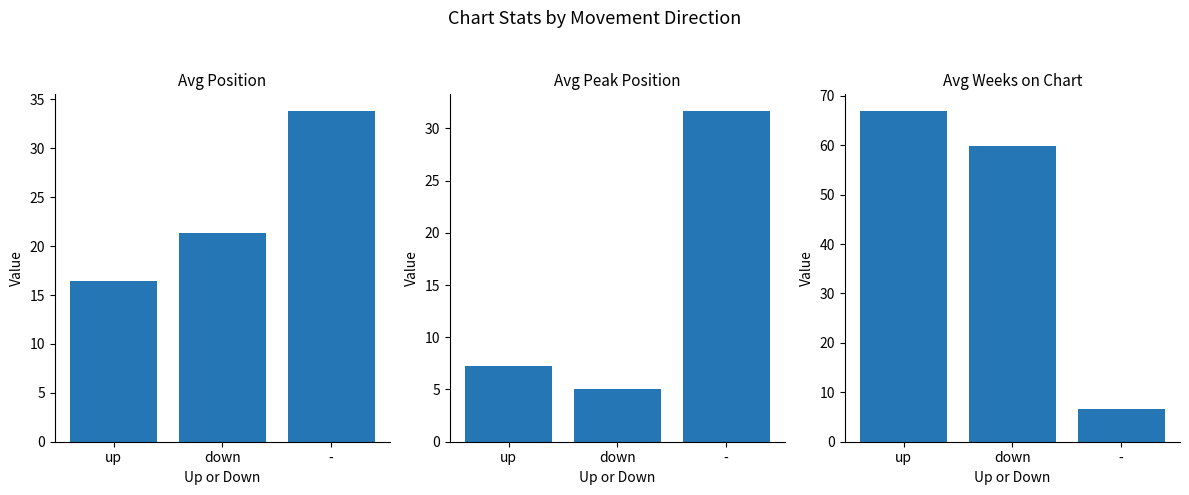

What is the smallest value displayed?

5.1